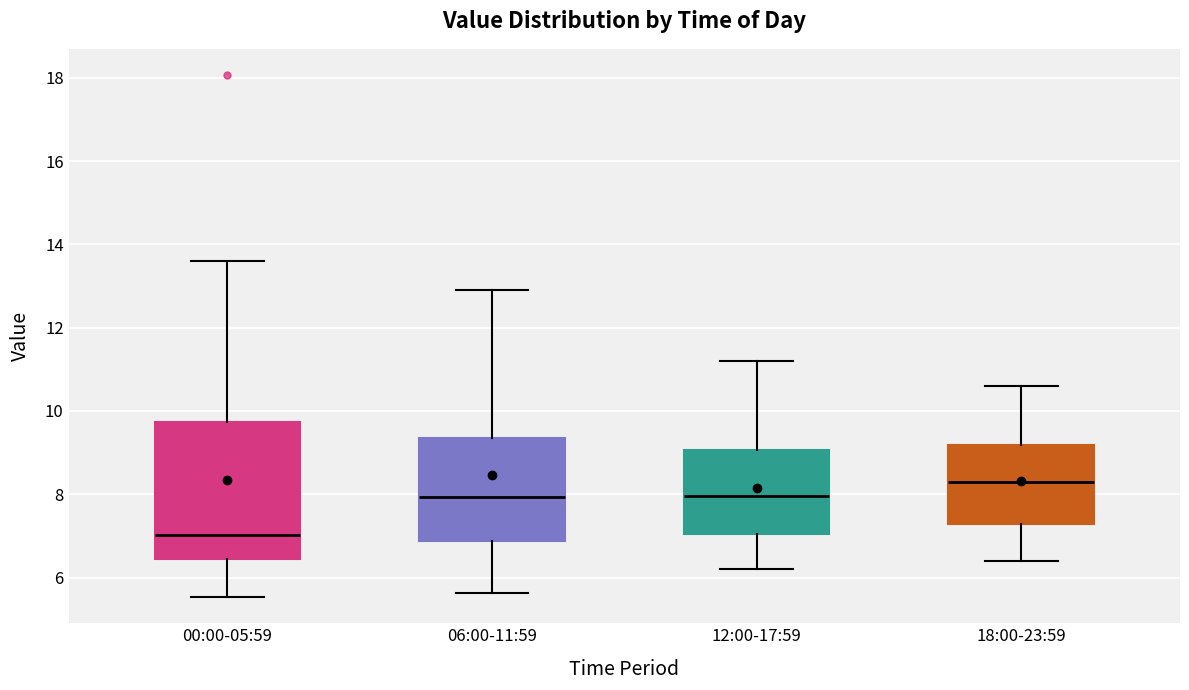

Reading left to right, read every box against the y-axis: the position of its median line, the range the box covers, and the ends of its whiskers. The values are not printed on the chart, so give them approximately, as read against the axis.

00:00-05:59: median 7.0, box 6.4 to 9.8, whiskers 5.6 to 13.6
06:00-11:59: median 8.0, box 6.8 to 9.4, whiskers 5.6 to 13.0
12:00-17:59: median 8.0, box 7.0 to 9.0, whiskers 6.2 to 11.2
18:00-23:59: median 8.4, box 7.2 to 9.2, whiskers 6.4 to 10.6